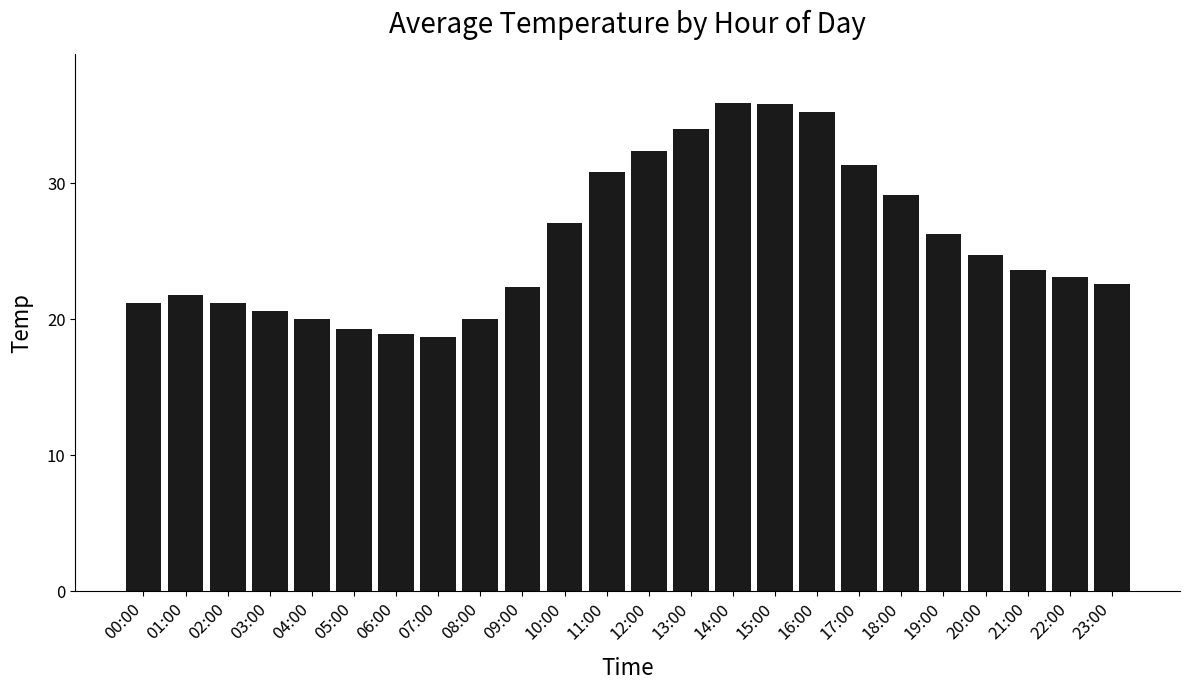

Is it true that the value at 15:00 is 35.8?

True